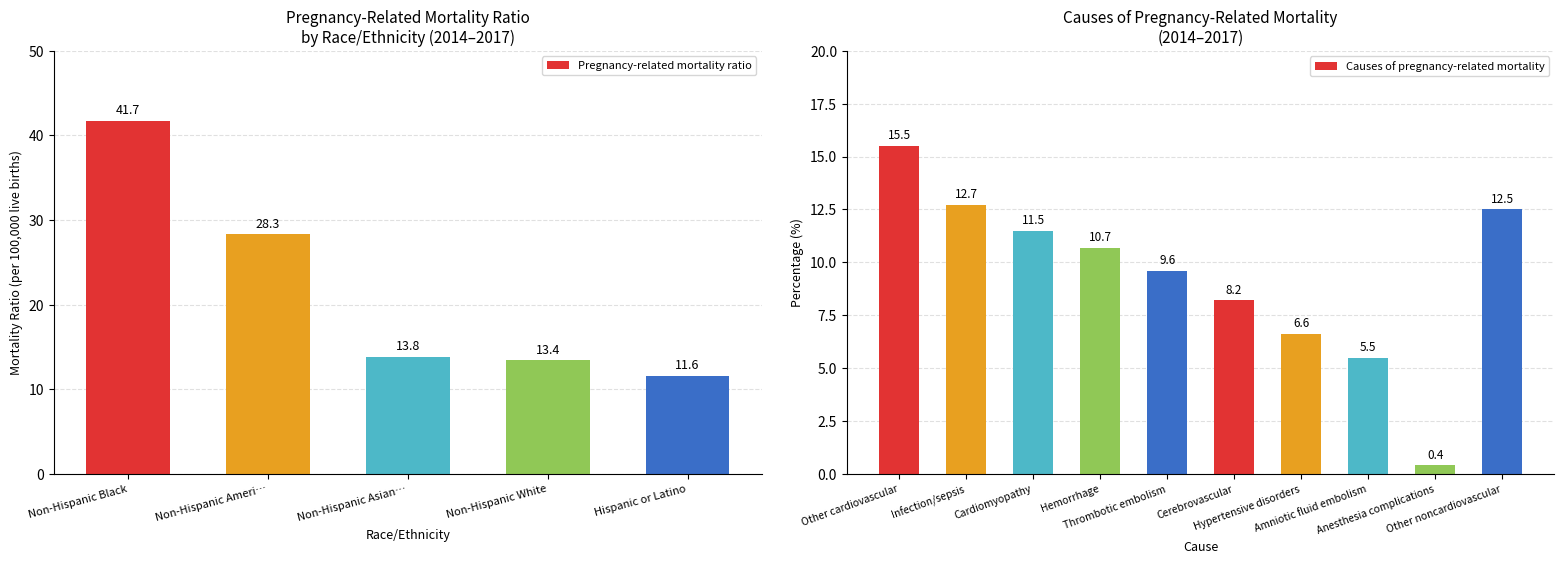

At which label is the value closest to 26?

Non-Hispanic Ameri…